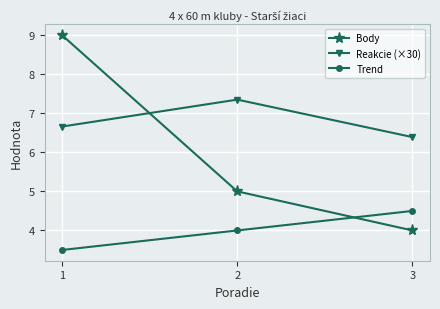

Is it true that Reakcie (×30) equals 10.2 at 2?

False